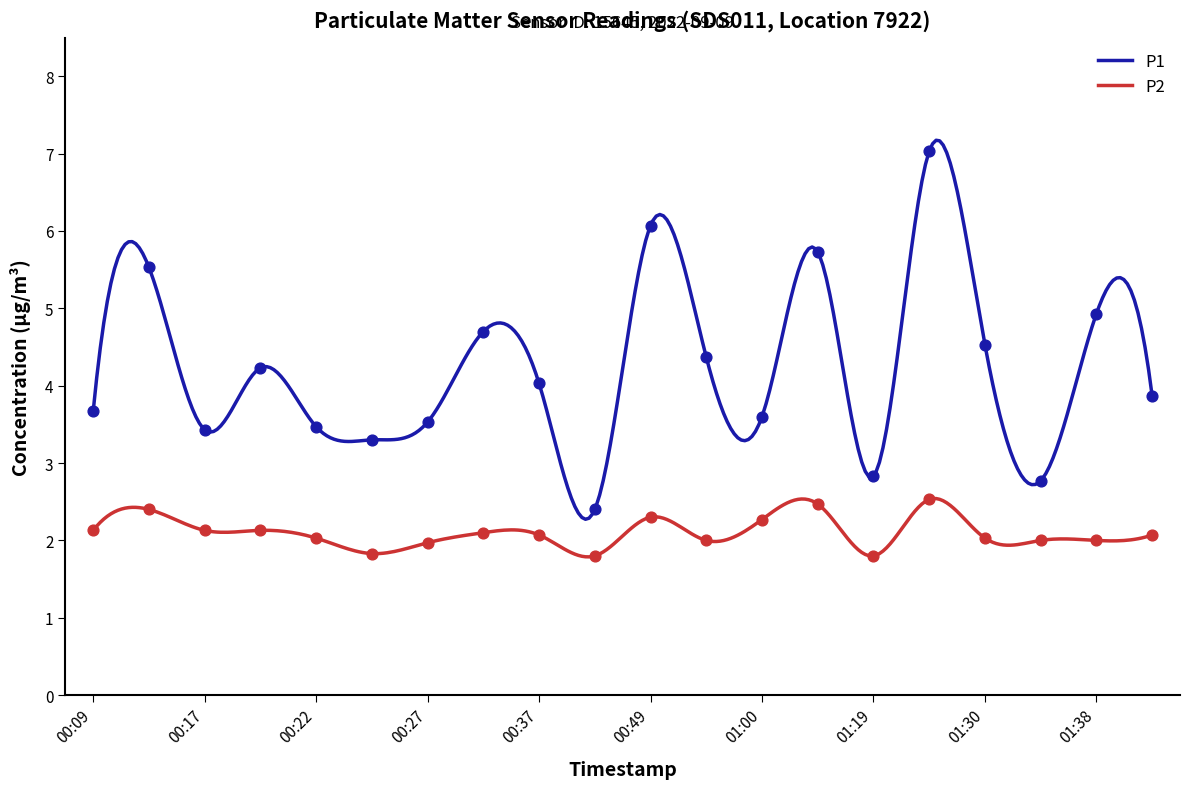

What are all the series names shown in the legend?

P1, P2